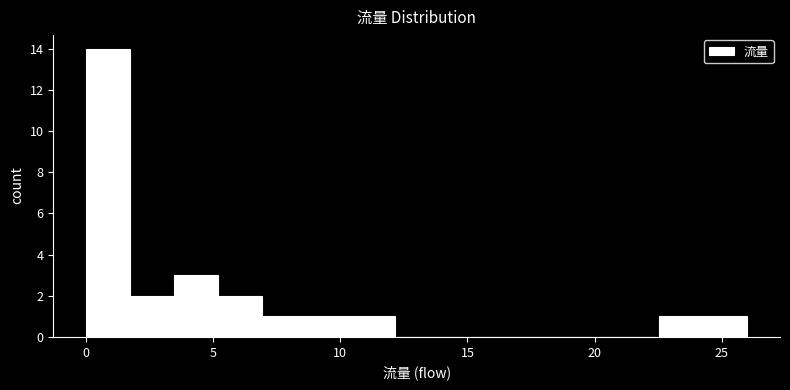

Around what value on the x-axis is the tallest bar? Give the approximate position of its centre, as read against the axis.

1.0